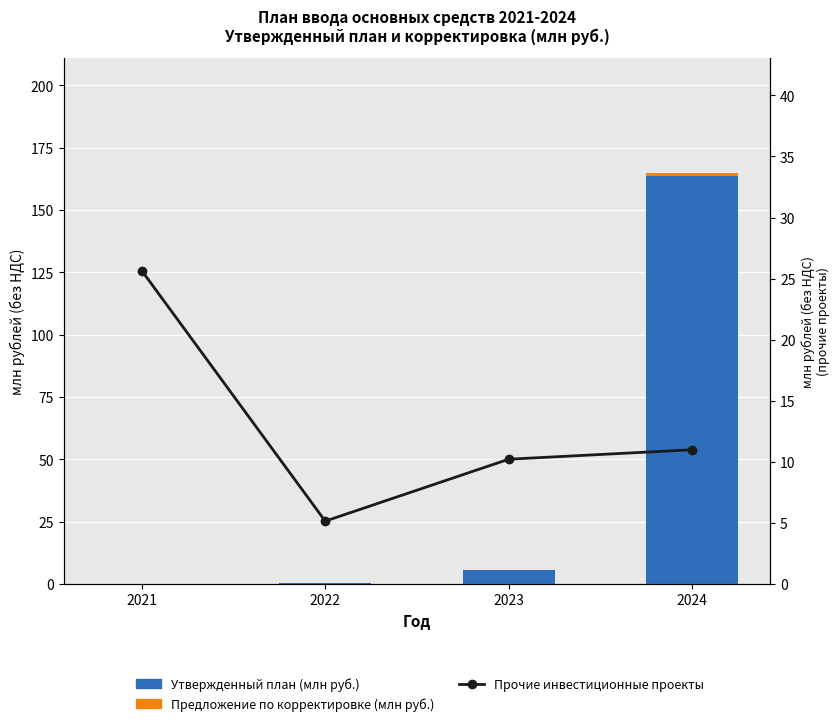

What is the difference between the Утвержденный план (млн руб.) values at 2023 and 2022?

5.2